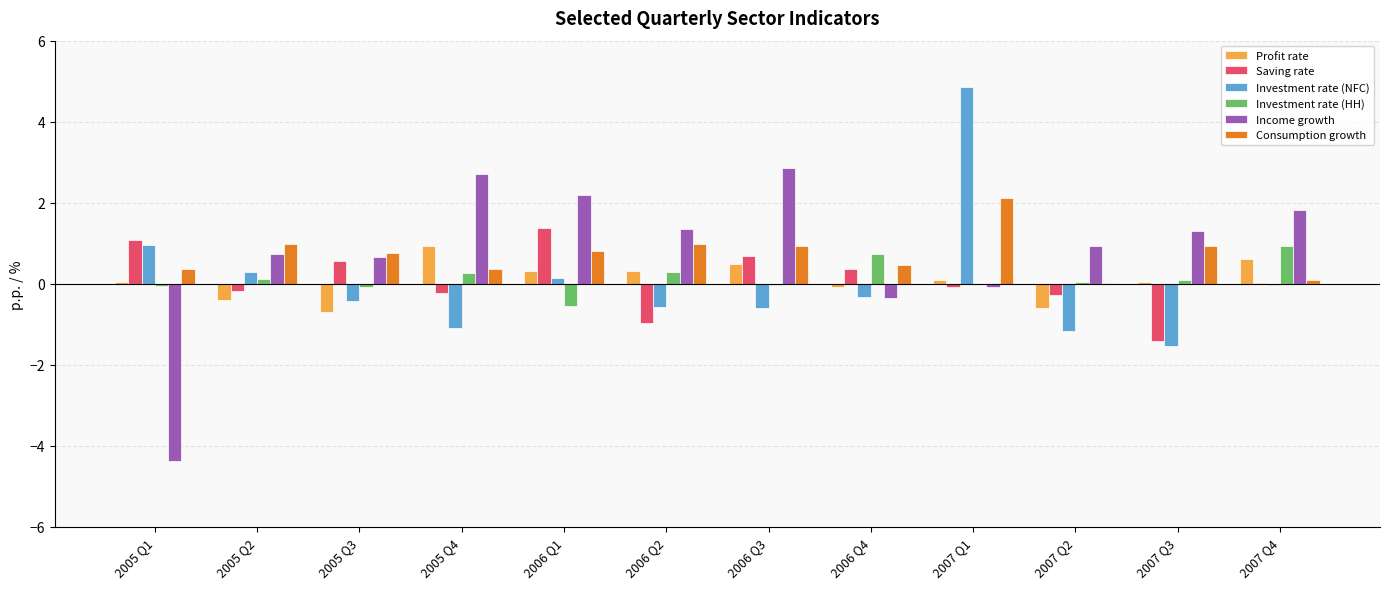

What is the sum of the Consumption growth values at 2006 Q3 and 2007 Q4?

1.0